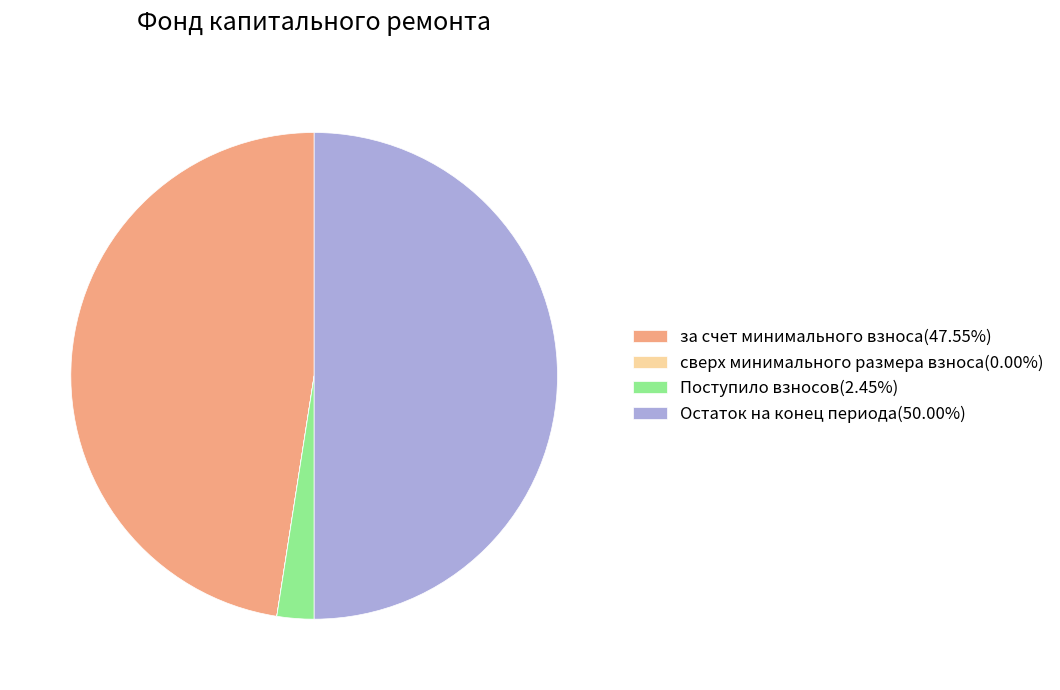

Does за счет минимального взноса(47.55%) account for over 50% of the chart?

No